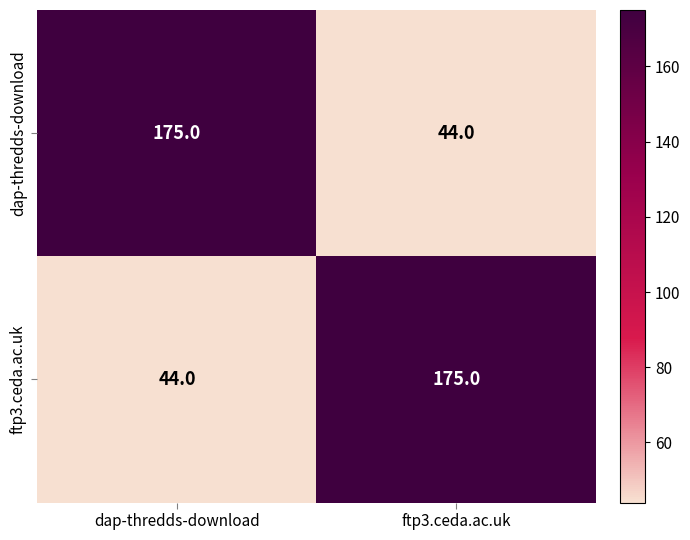

The value of ftp3.ceda.ac.uk at ftp3.ceda.ac.uk is 175. True or false?

True